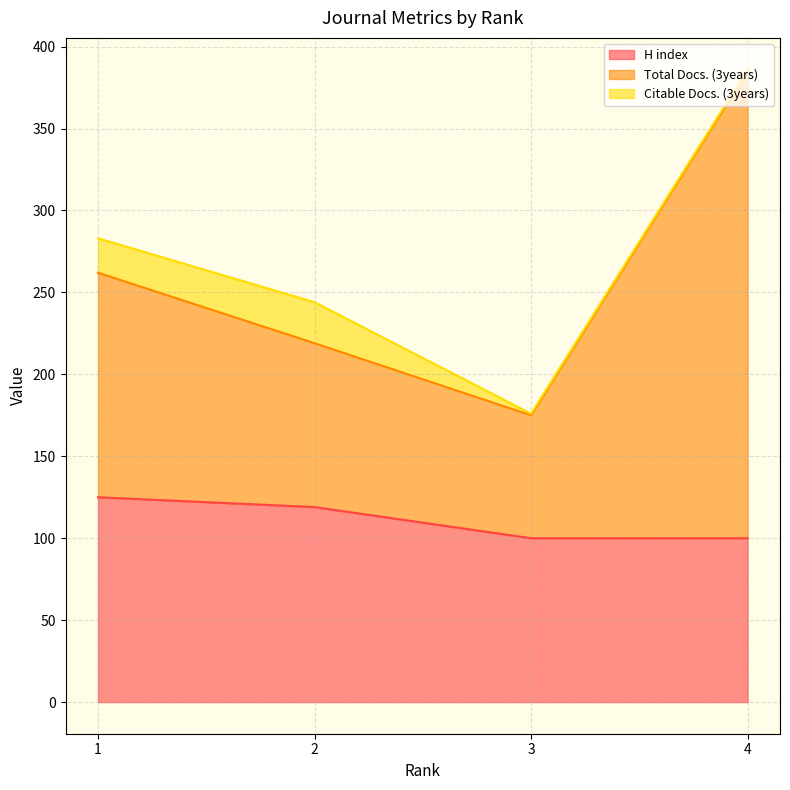

What is the difference between the maximum and minimum values in the H index series?

25